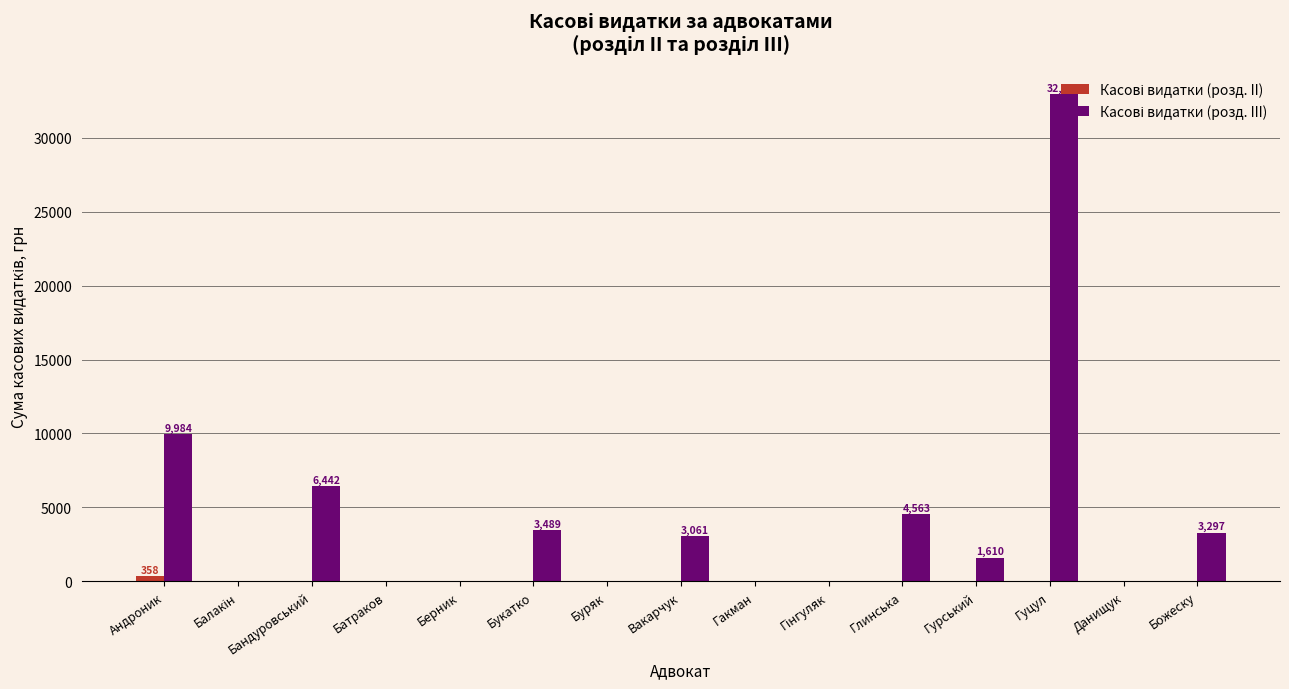

At which category is the sum across all series the highest?

Гуцул